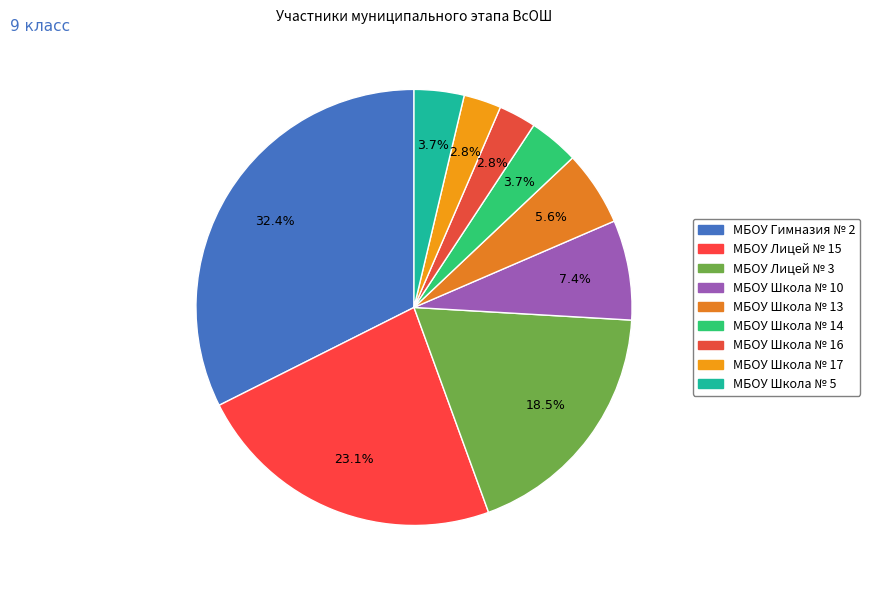

The МБОУ Школа № 10 slice represents 7% of the pie. True or false?

True